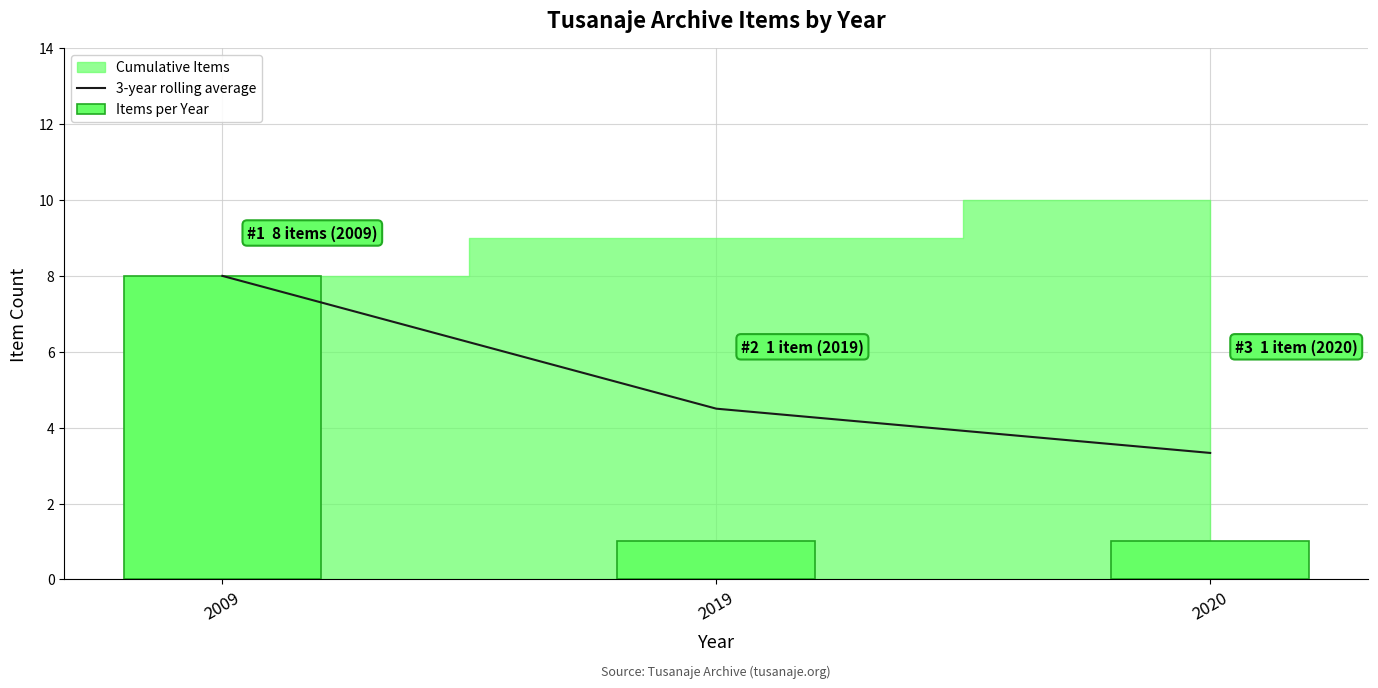

Where does the 3-year rolling average series first go above 4?

2009